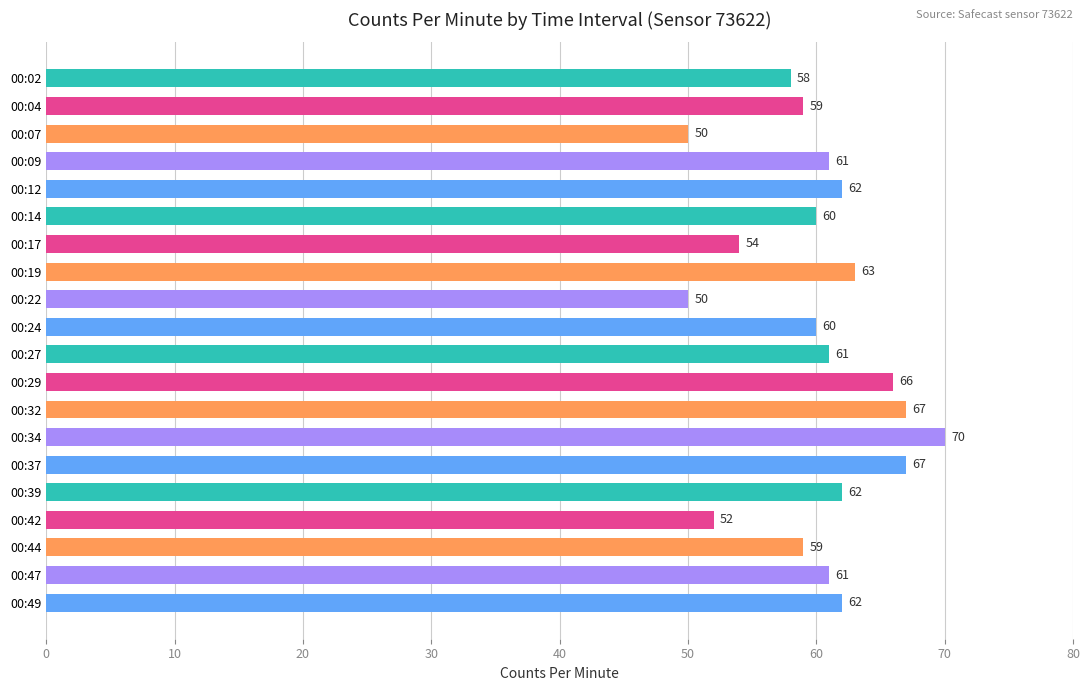

What is the approximate value at 00:24?

60